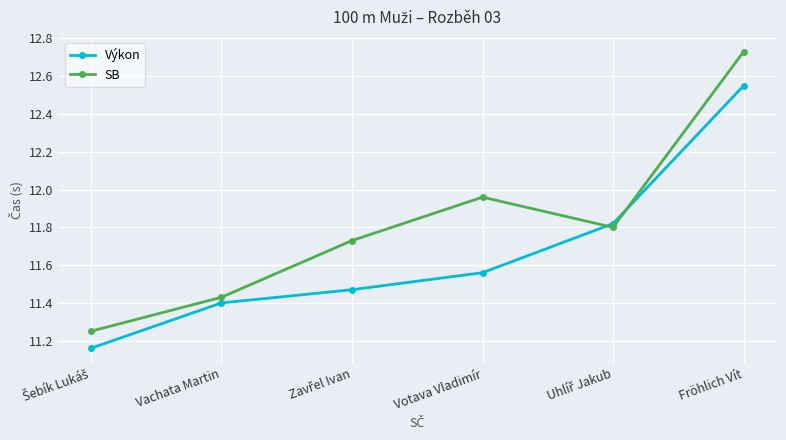

True or false: Výkon has more than 2 points higher than both neighbors.

False